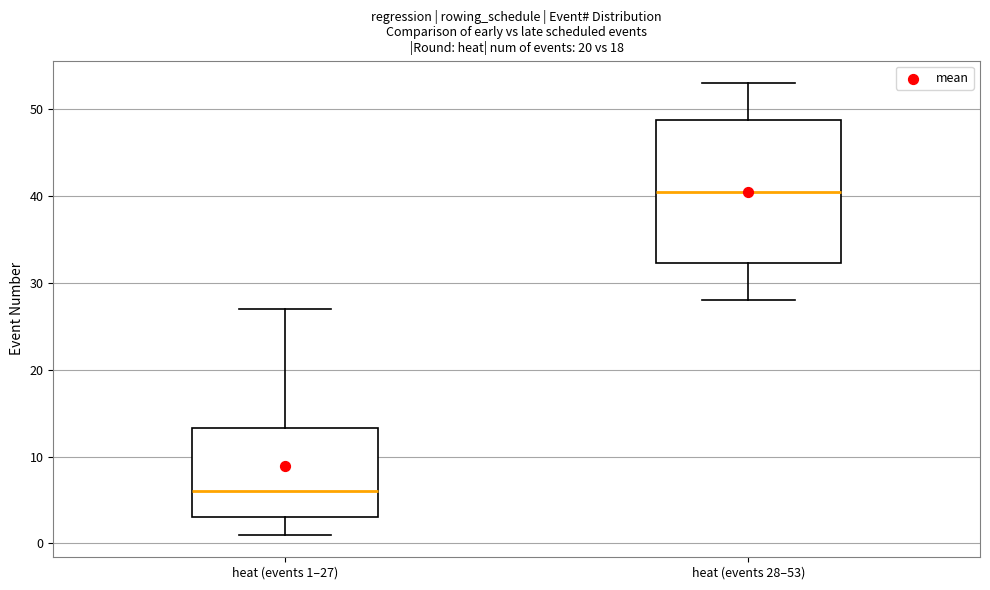

Comparing the boxes themselves (not the whiskers), which one is the tallest?

heat (events 28–53)